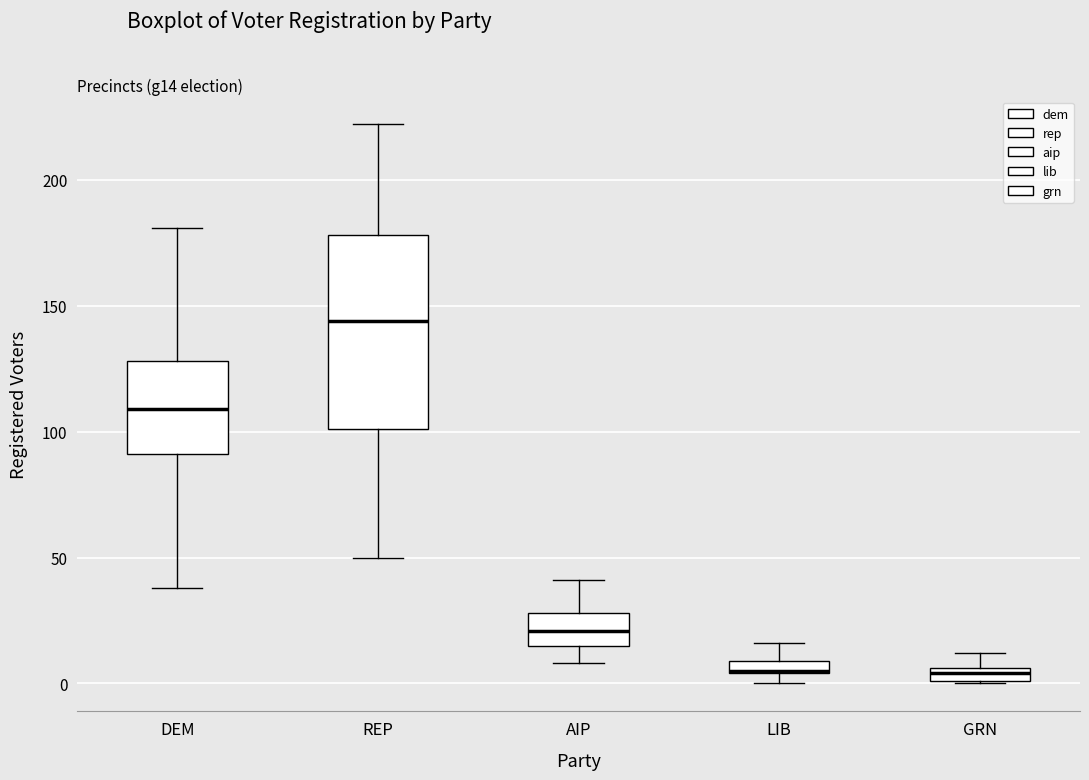

Where does the upper whisker of the box for GRN end on the y-axis? The values are not printed on the chart, so give them approximately, as read against the axis.

10